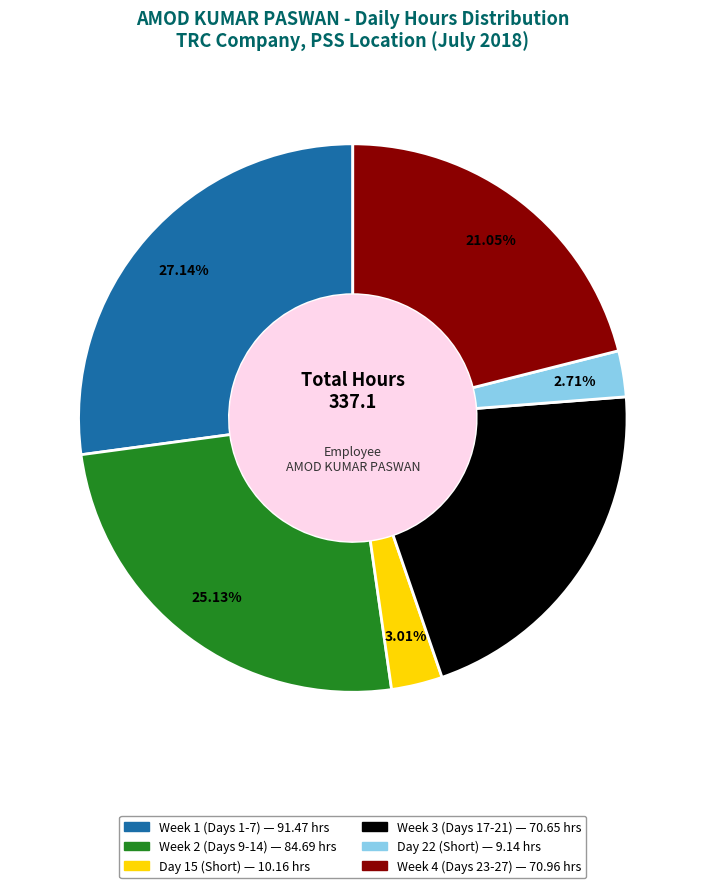

To the nearest percent, what is the average slice percentage?

17%